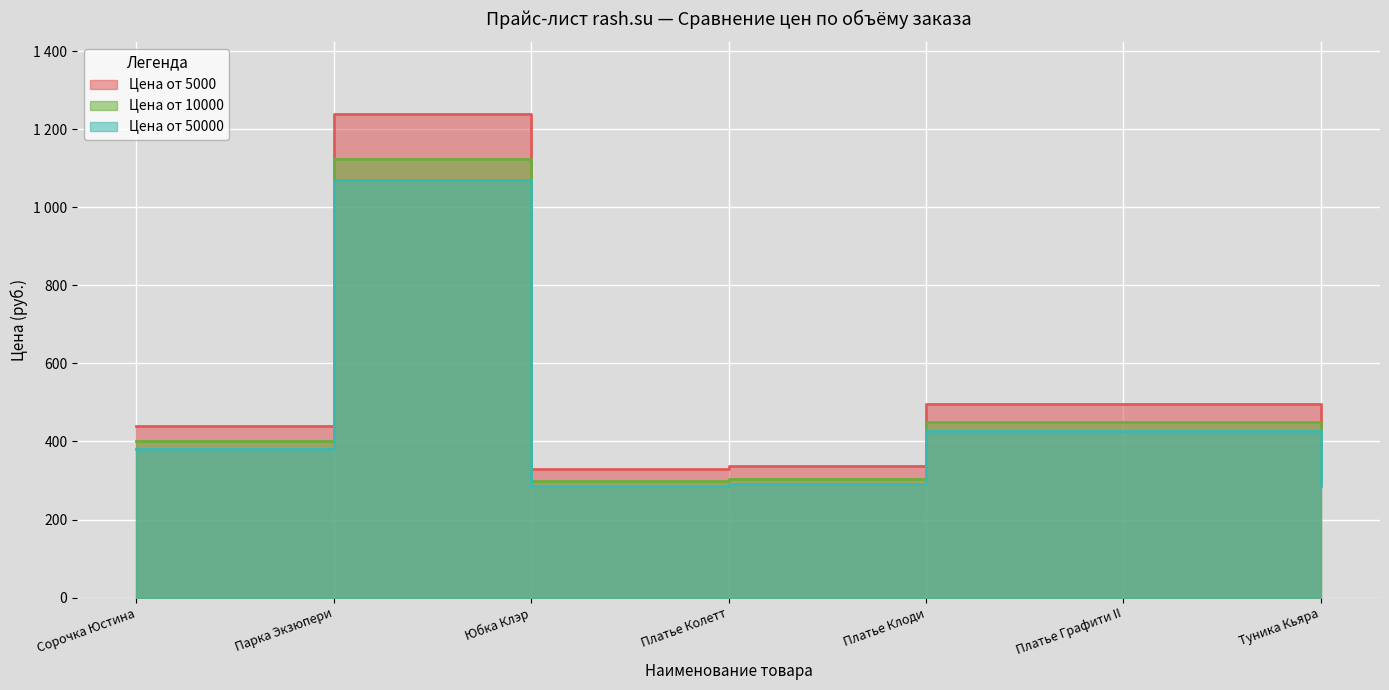

At how many categories does at least one series exceed 643?

1